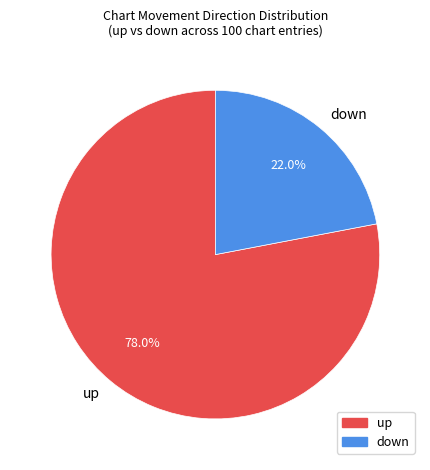

Is there any slice that represents more than half of the pie?

Yes